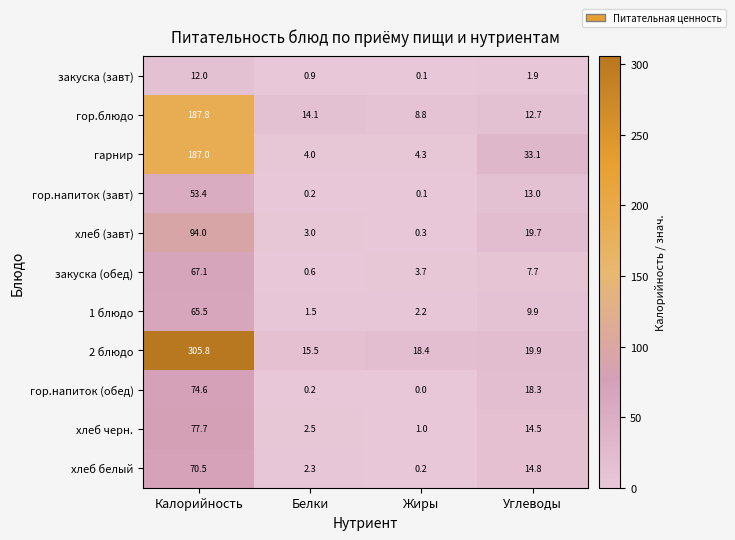

Is it true that 1 блюдо equals 65.5 at Калорийность?

True